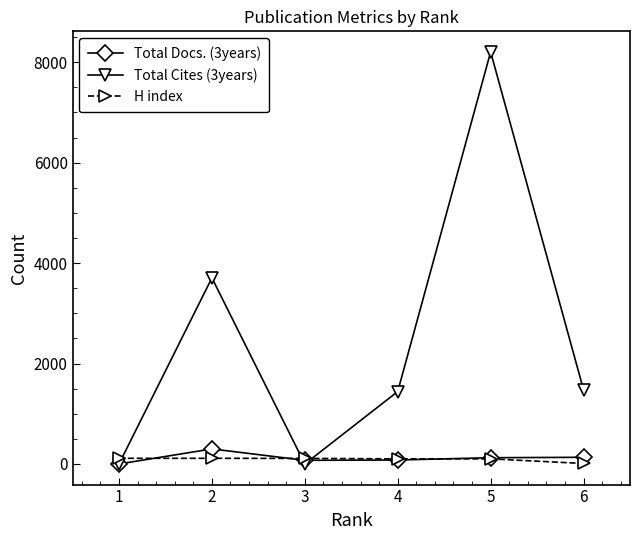

How many lines are shown in the chart?

3